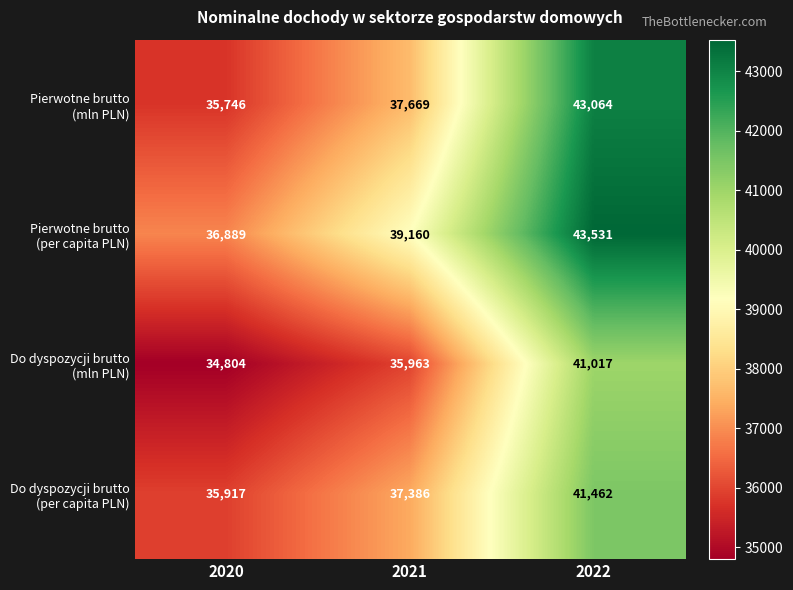

What is the spread (max minus min) of values at 2021?

3197